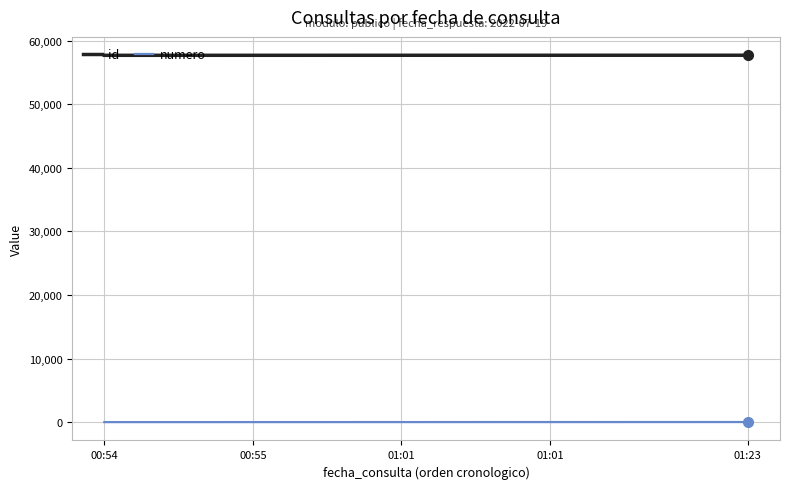

Rank the series by their average value, from lowest to highest.

numero, id